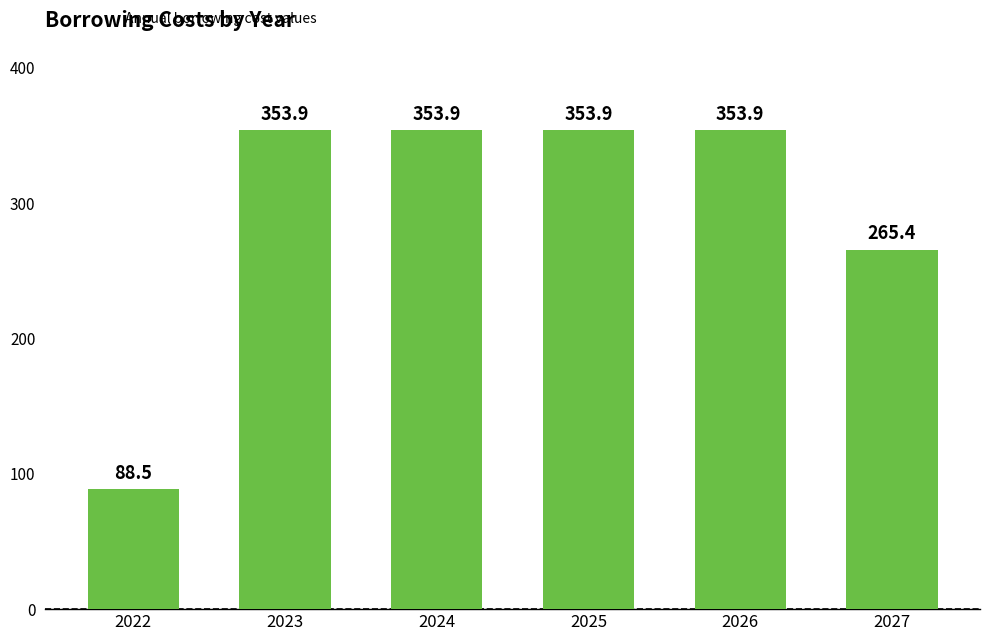

What is the average value?

294.9